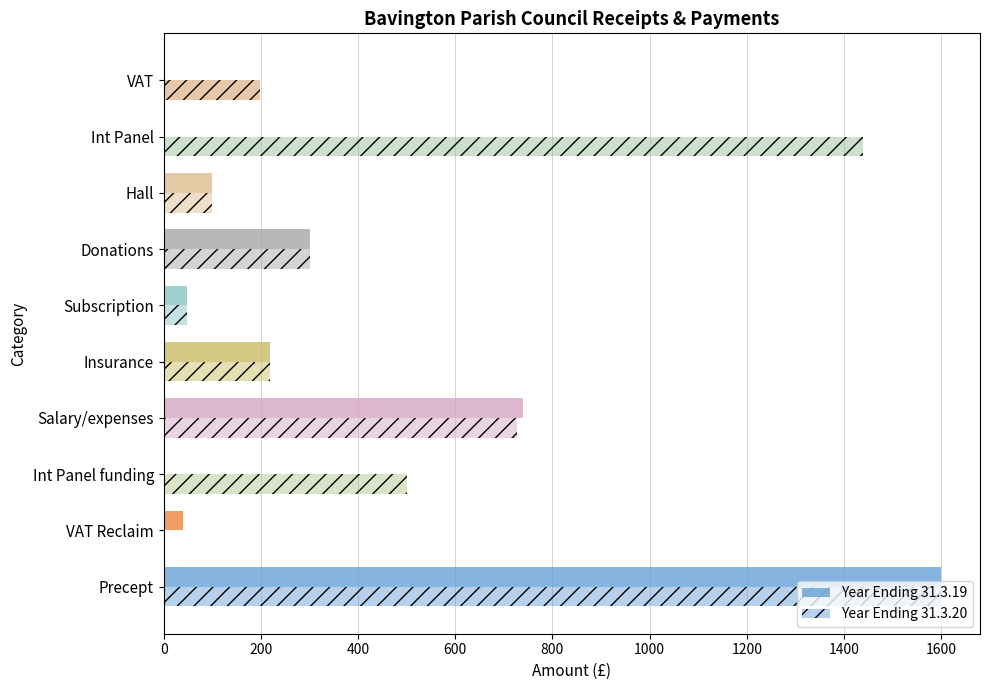

How many data points does each series have?

10